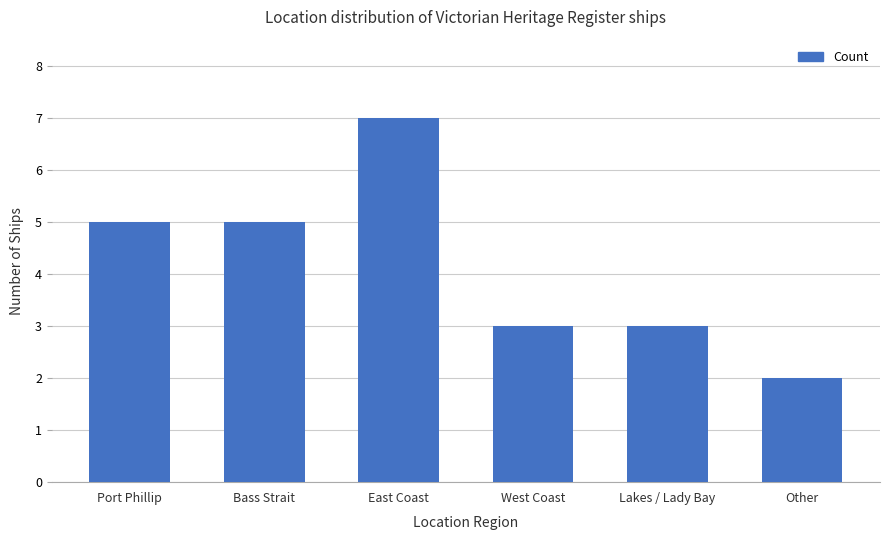

How many data points does each series have?

6